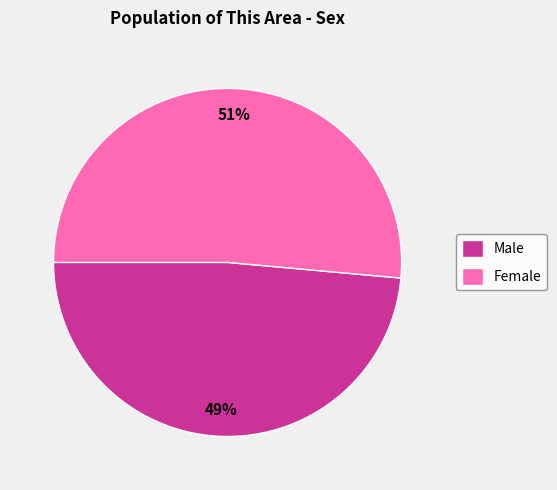

What percentage is the Female slice, to the nearest percent?

51%